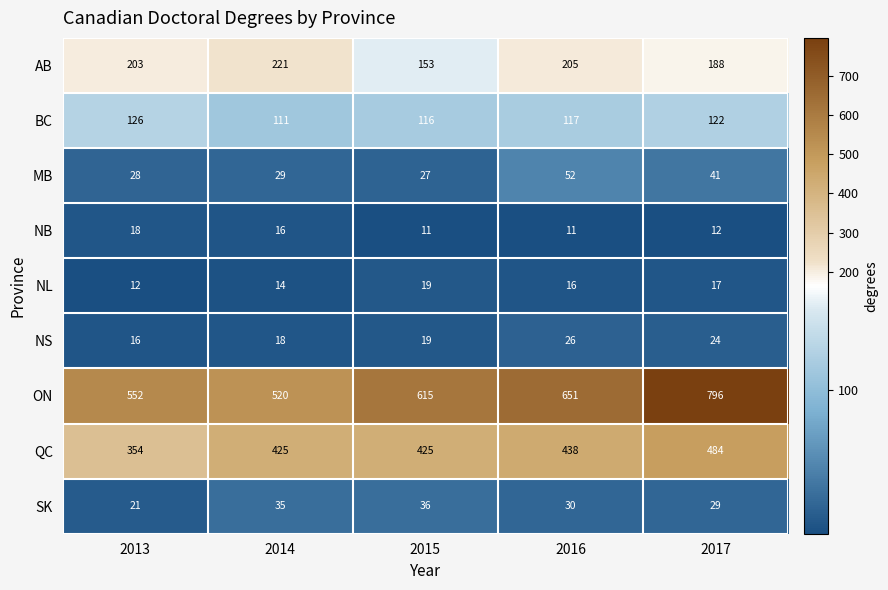

What is the spread (max minus min) of values at 2014?

506